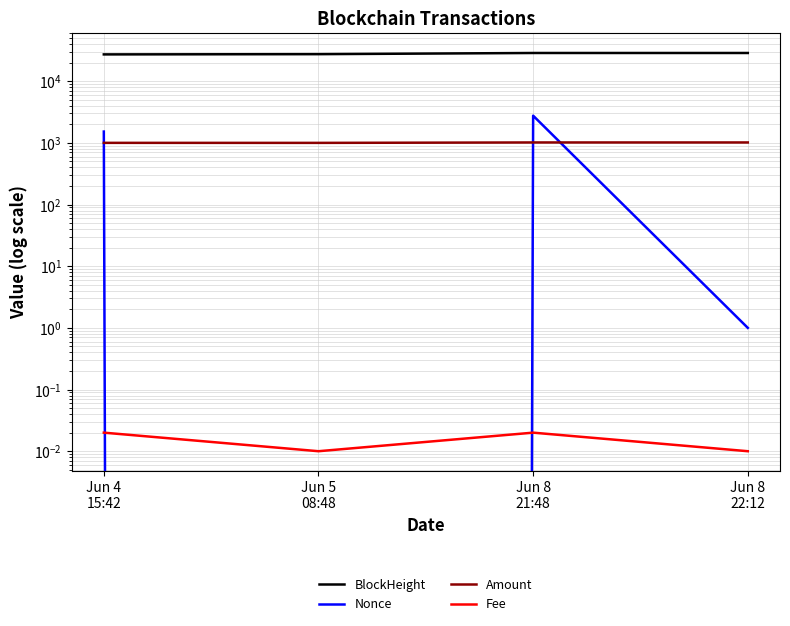

At which category does Amount reach its first local valley?

Jun 5
08:48